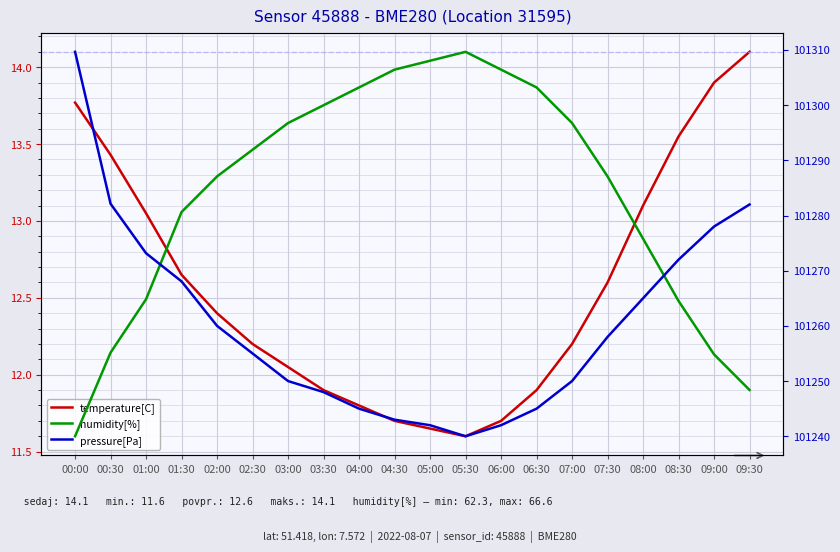

What is the label of the 1st point from the right?

09:30